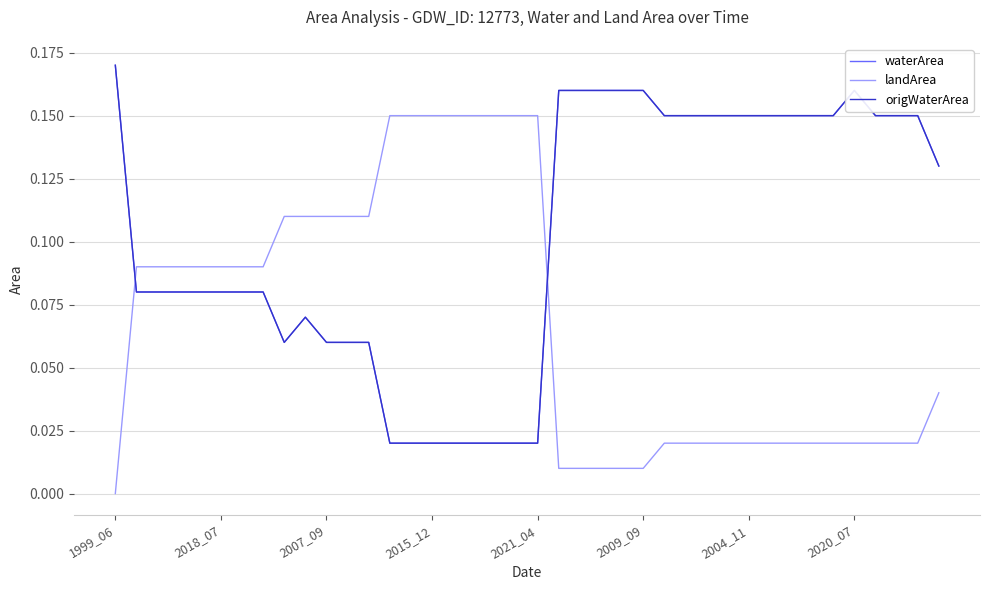

Where is the first local maximum for waterArea?

9